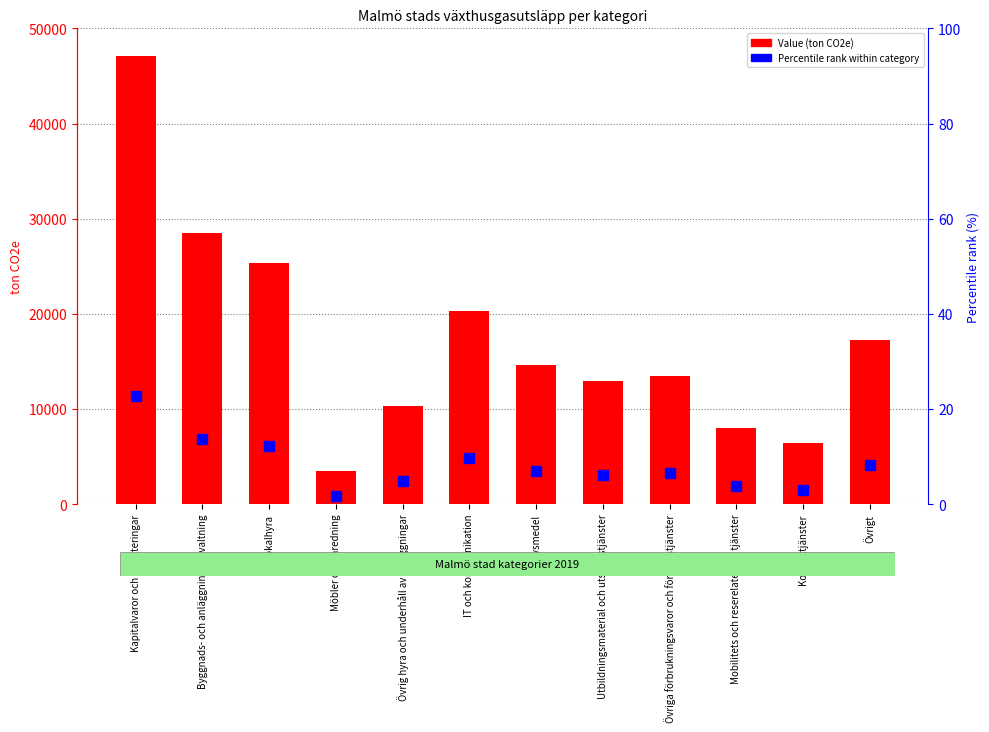

Rank the series by their maximum value, from highest to lowest.

Value (ton CO2e), Percentile rank within category